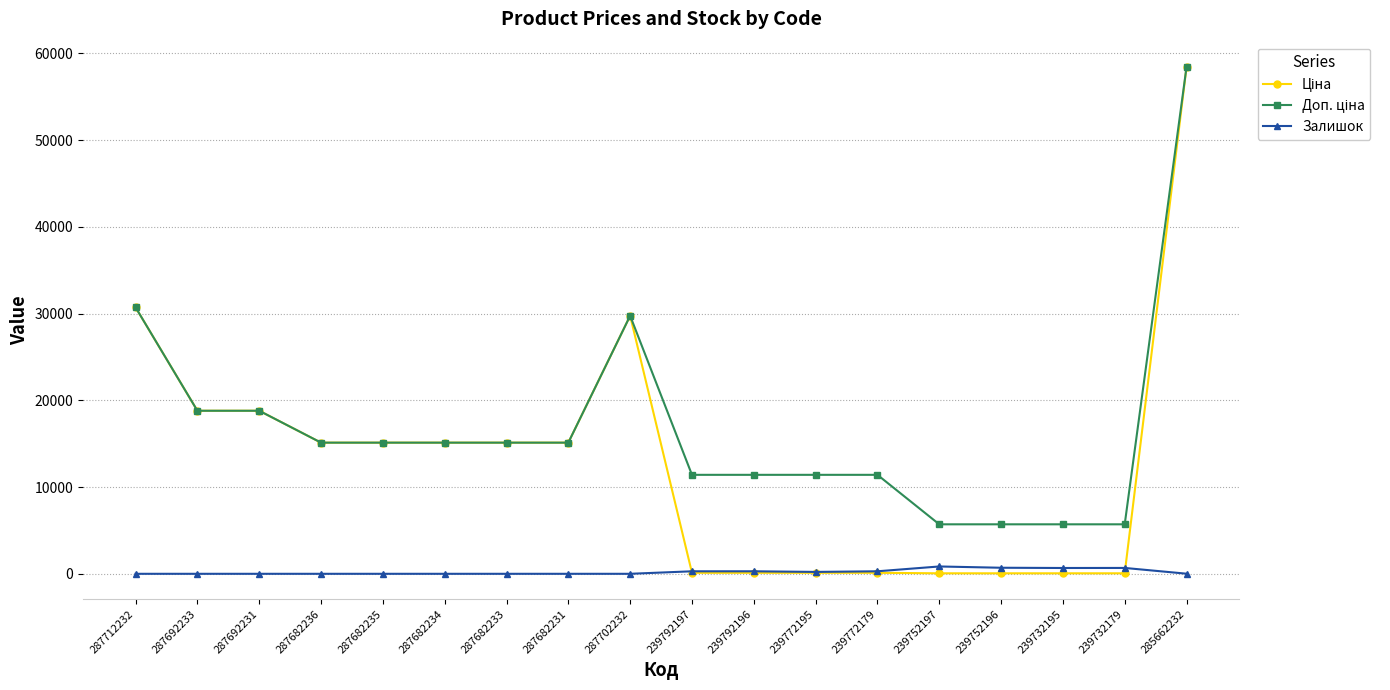

True or false: Залишок has a value of 290.0 at 239792196.

True